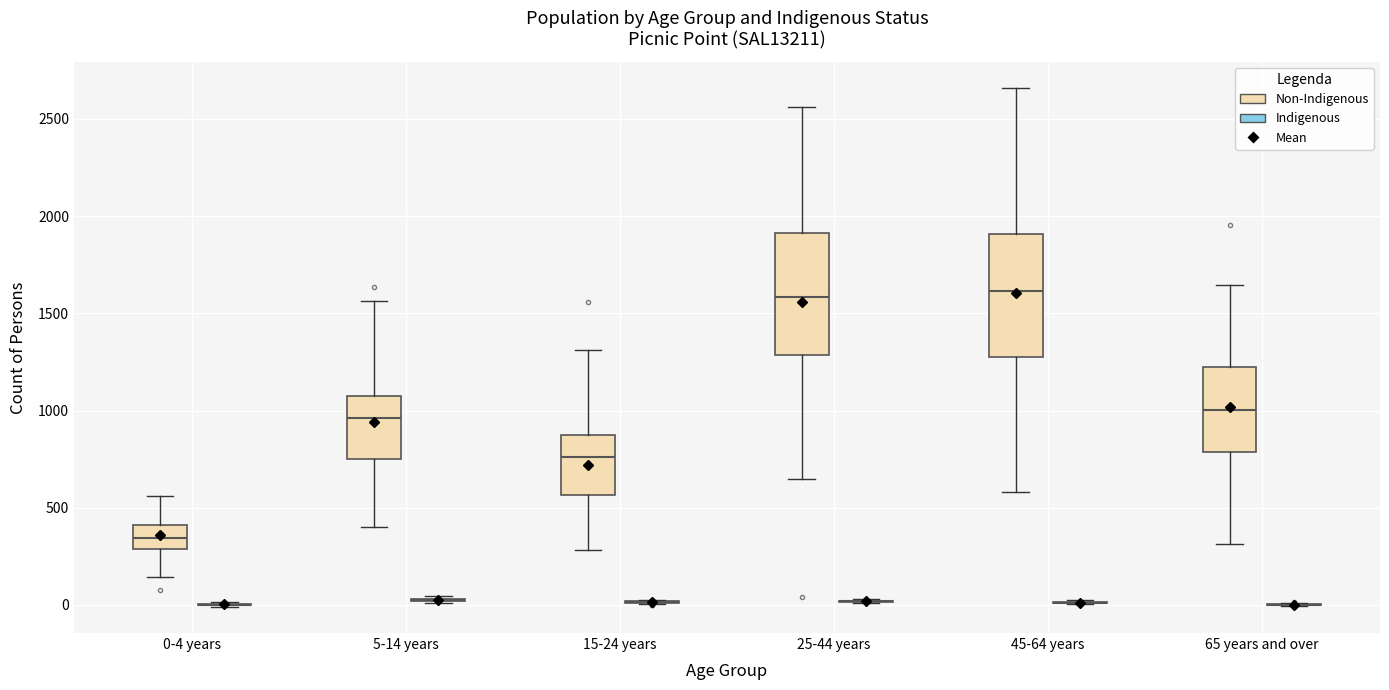

Where does the median line of the box for 45-64 years (Non-Indigenous) sit on the y-axis? The values are not printed on the chart, so give them approximately, as read against the axis.

1600